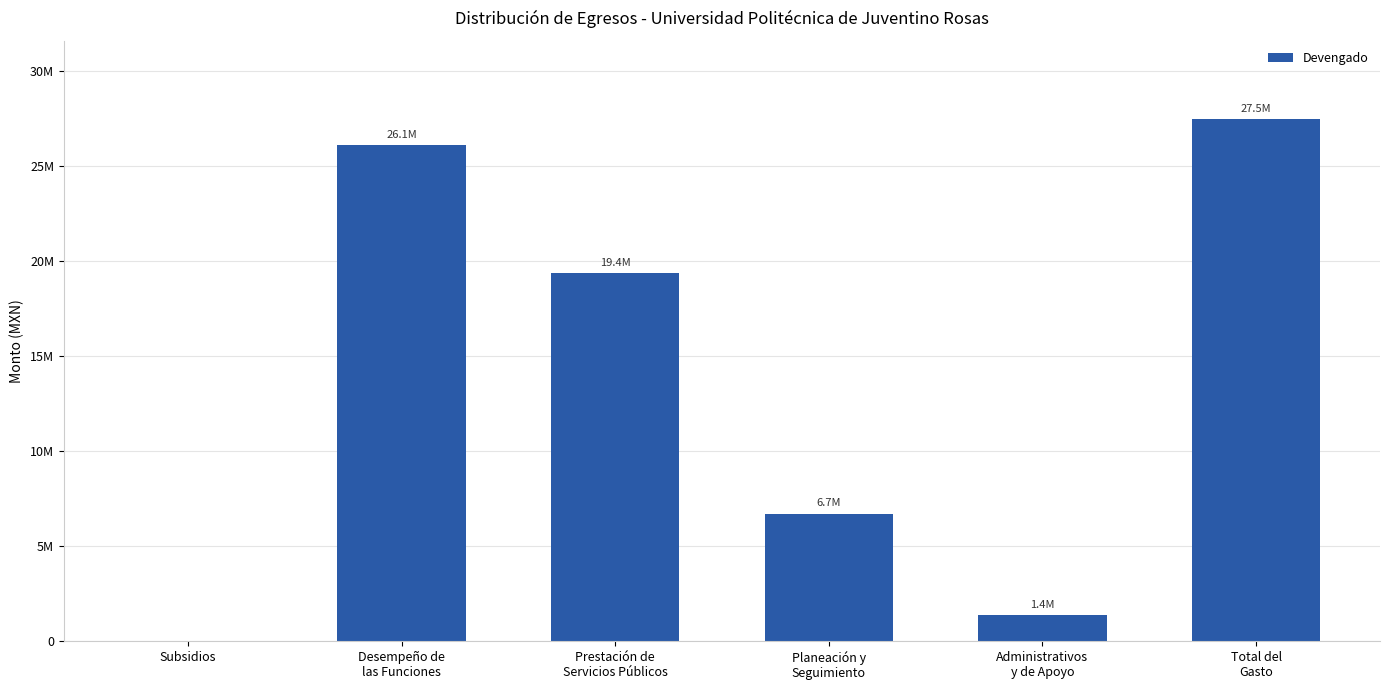

Are the bars horizontal?

No